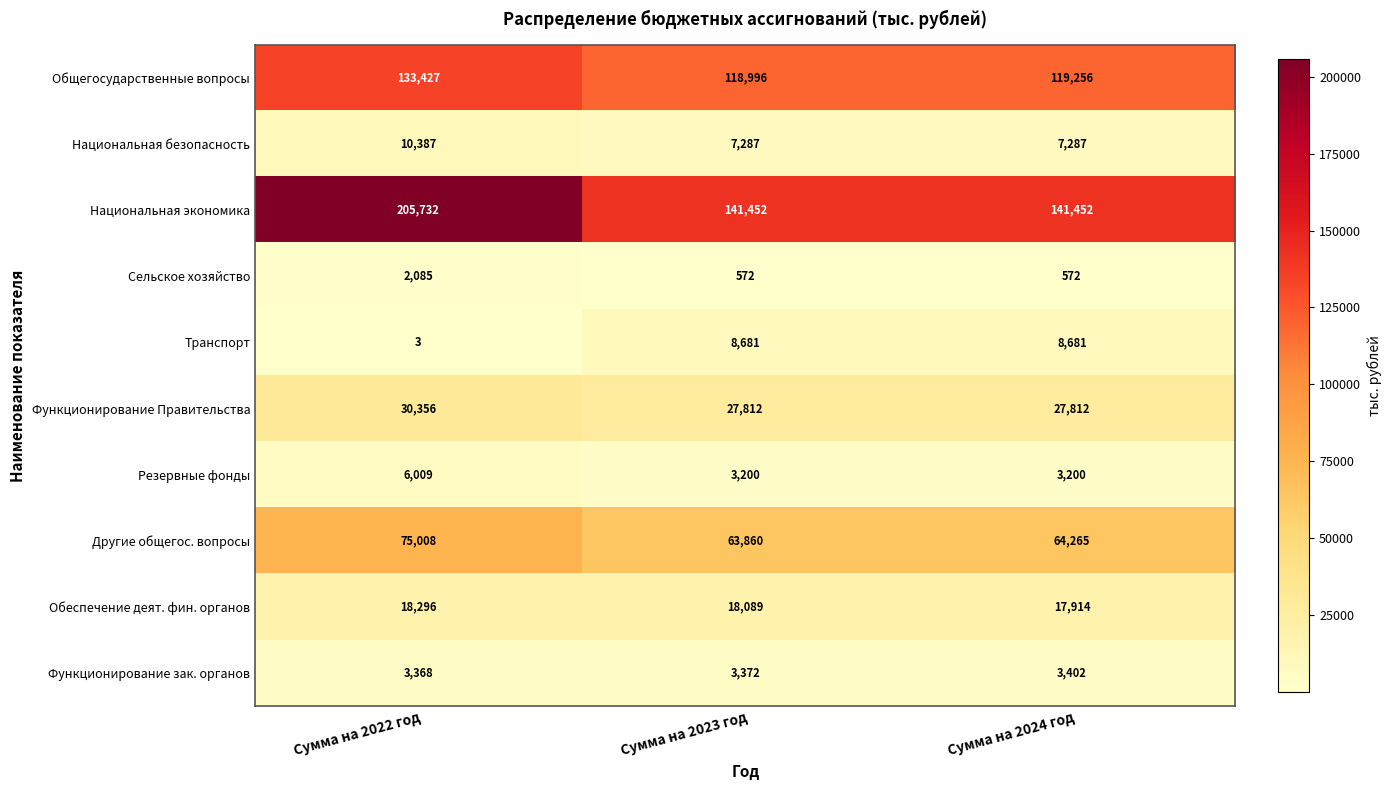

Reading right to left, what are all the values shown in this chart?

Общегосударственные вопросы: 119256	118996	133427
Национальная безопасность: 7287	7287	10387
Национальная экономика: 141452	141452	205732
Сельское хозяйство: 572	572	2085
Транспорт: 8681	8681	3
Функционирование Правительства: 27812	27812	30356
Резервные фонды: 3200	3200	6009
Другие общегос. вопросы: 64265	63860	75008
Обеспечение деят. фин. органов: 17914	18089	18296
Функционирование зак. органов: 3402	3372	3368